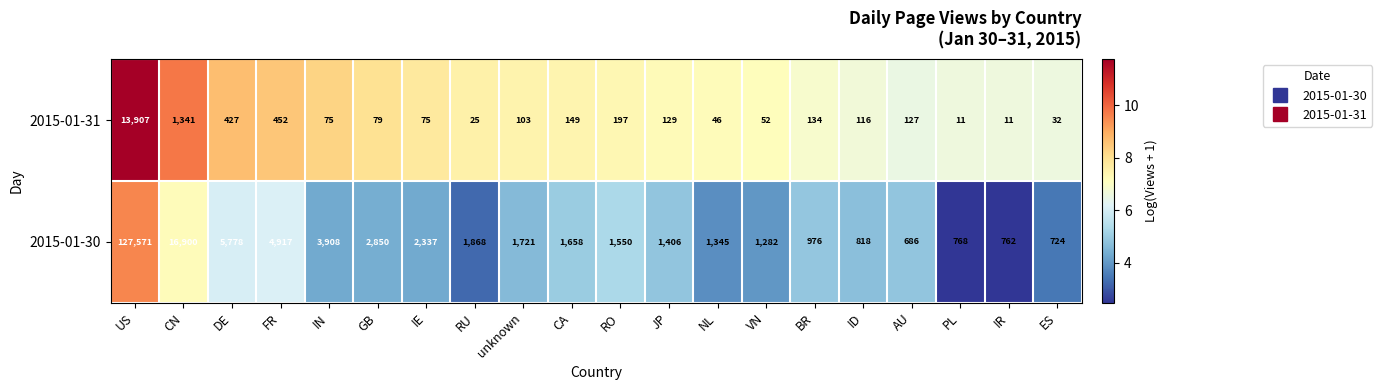

What is the difference between the 2015-01-31 values at VN and ID?

64